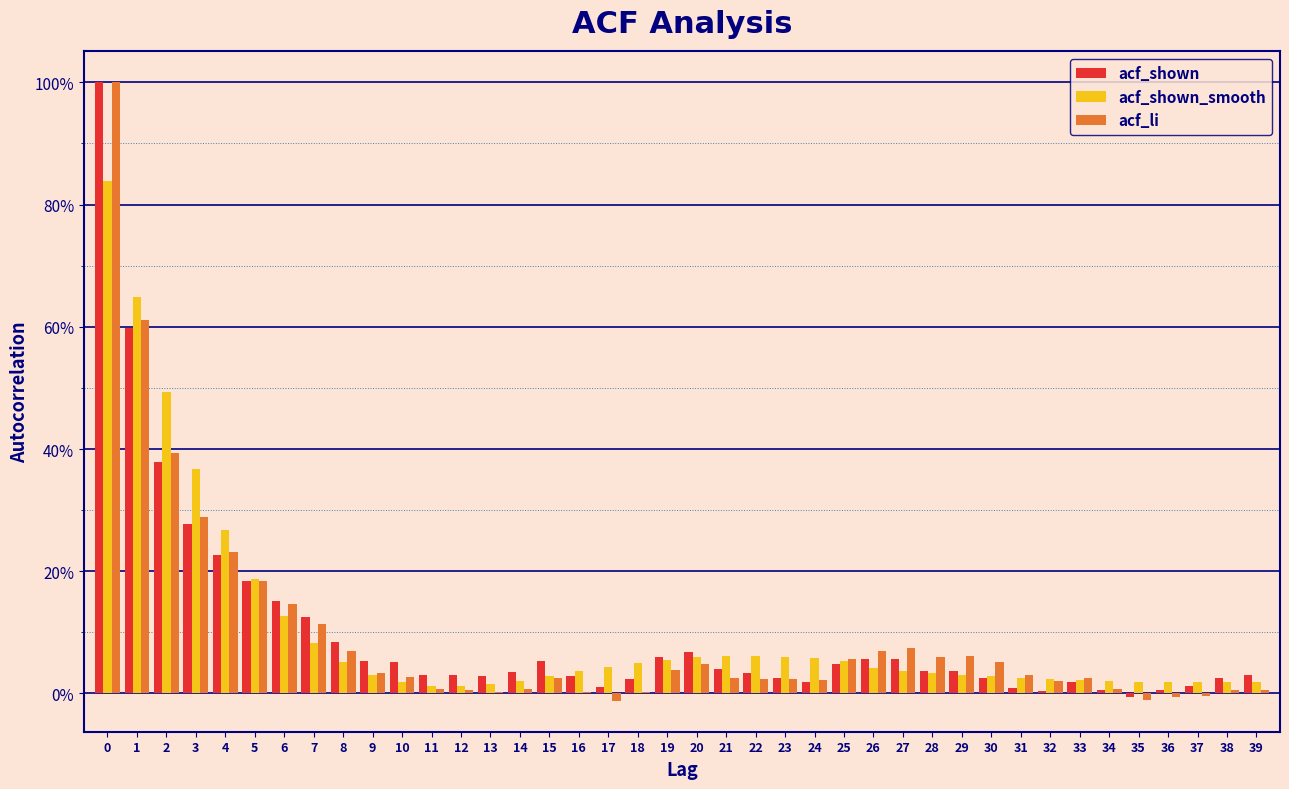

What are all the series names shown in the legend?

acf_shown, acf_shown_smooth, acf_li